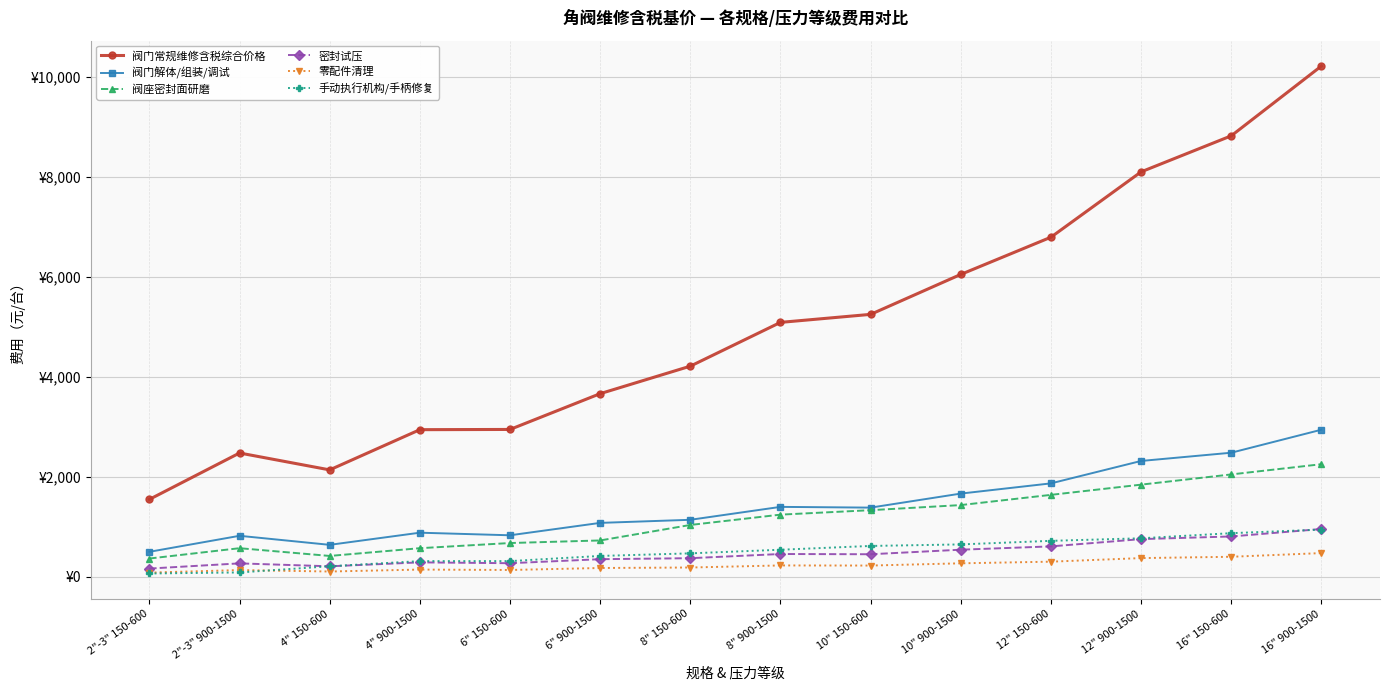

Reading left to right, list all the values displayed in this chart.

阀门常规维修含税综合价格: 2"-3" 150-600=1546.4	2"-3" 900-1500=2475.0	4" 150-600=2136.9	4" 900-1500=2942.2	6" 150-600=2946.7	6" 900-1500=3663.5	8" 150-600=4214.1	8" 900-1500=5090.8	10" 150-600=5251.3	10" 900-1500=6051.2	12" 150-600=6796.6	12" 900-1500=8105.1	16" 150-600=8826.9	16" 900-1500=10224.2
阀门解体/组装/调试: 2"-3" 150-600=496.2	2"-3" 900-1500=816.8	4" 150-600=635.7	4" 900-1500=879.1	6" 150-600=827.2	6" 900-1500=1075.6	8" 150-600=1137.4	8" 900-1500=1396.2	10" 150-600=1381.3	10" 900-1500=1662.2	12" 150-600=1866.8	12" 900-1500=2315.7	16" 150-600=2480.7	16" 900-1500=2941.2
阀座密封面研磨: 2"-3" 150-600=361.9	2"-3" 900-1500=568.7	4" 150-600=413.6	4" 900-1500=568.7	6" 150-600=672.1	6" 900-1500=723.8	8" 150-600=1034.0	8" 900-1500=1240.8	10" 150-600=1329.9	10" 900-1500=1432.2	12" 150-600=1636.8	12" 900-1500=1841.4	16" 150-600=2046.0	16" 900-1500=2250.6
密封试压: 2"-3" 150-600=160.8	2"-3" 900-1500=264.6	4" 150-600=206.0	4" 900-1500=284.8	6" 150-600=268.0	6" 900-1500=348.5	8" 150-600=368.5	8" 900-1500=452.4	10" 150-600=447.5	10" 900-1500=538.6	12" 150-600=604.9	12" 900-1500=750.3	16" 150-600=803.7	16" 900-1500=953.0
零配件清理: 2"-3" 150-600=79.4	2"-3" 900-1500=130.7	4" 150-600=101.7	4" 900-1500=140.7	6" 150-600=132.3	6" 900-1500=172.1	8" 150-600=182.0	8" 900-1500=223.4	10" 150-600=221.0	10" 900-1500=266.0	12" 150-600=298.7	12" 900-1500=370.5	16" 150-600=396.9	16" 900-1500=470.6
手动执行机构/手柄修复: 2"-3" 150-600=62.0	2"-3" 900-1500=82.7	4" 150-600=206.8	4" 900-1500=310.2	6" 150-600=310.2	6" 900-1500=413.6	8" 150-600=465.3	8" 900-1500=537.7	10" 150-600=613.8	10" 900-1500=644.5	12" 150-600=716.1	12" 900-1500=767.2	16" 150-600=869.5	16" 900-1500=941.2